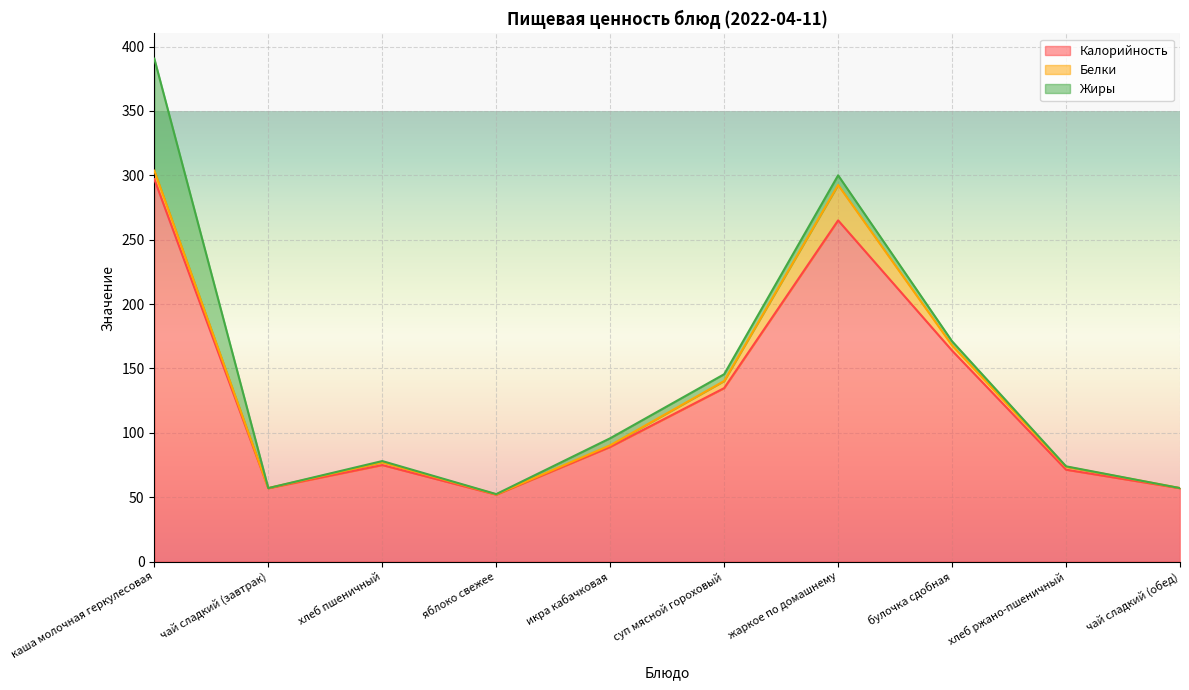

Is the value of Жиры at суп мясной гороховый greater than the value of Калорийность at яблоко свежее?

No